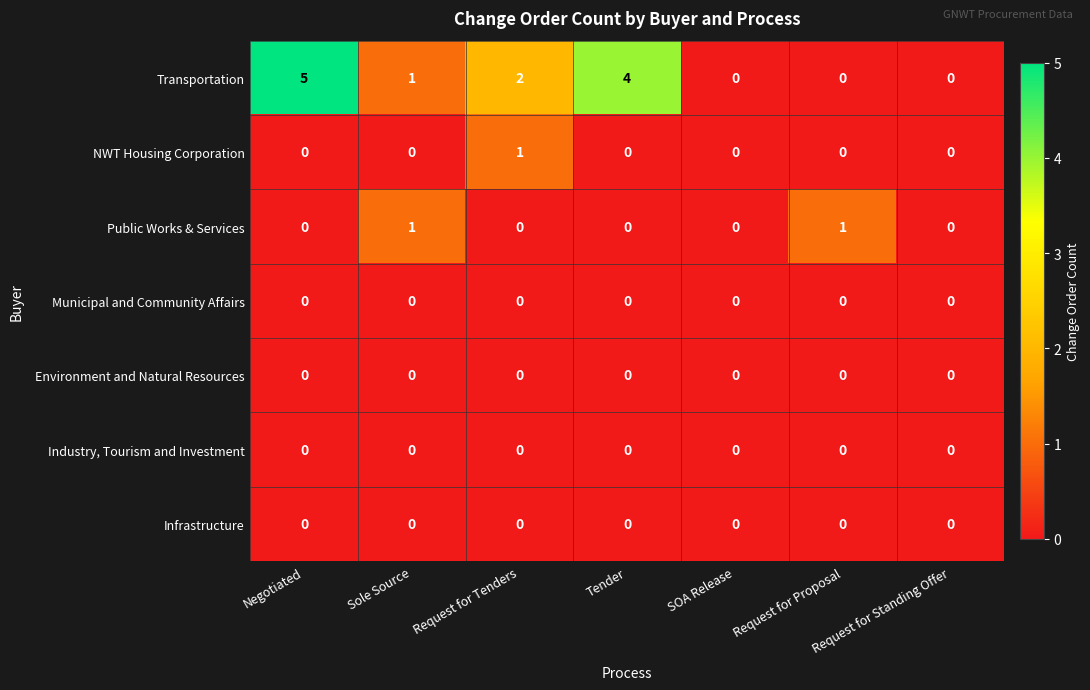

What is the greatest value displayed?

5